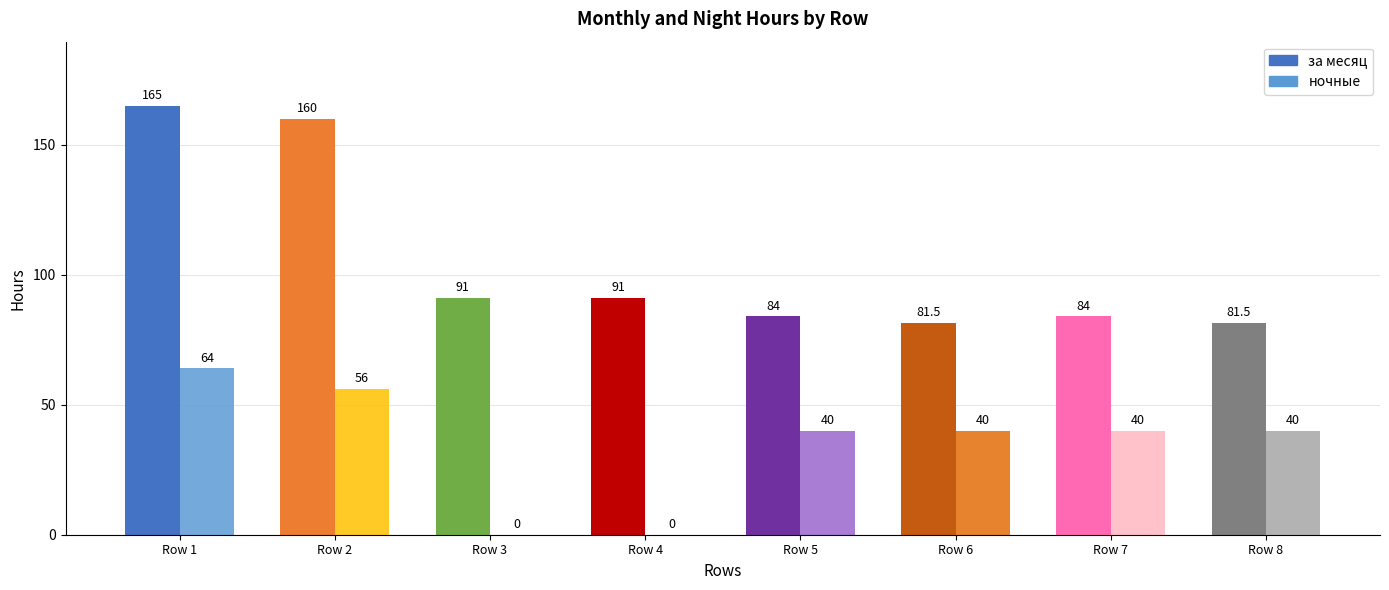

Between Row 4 and Row 6, which is larger?

Row 4